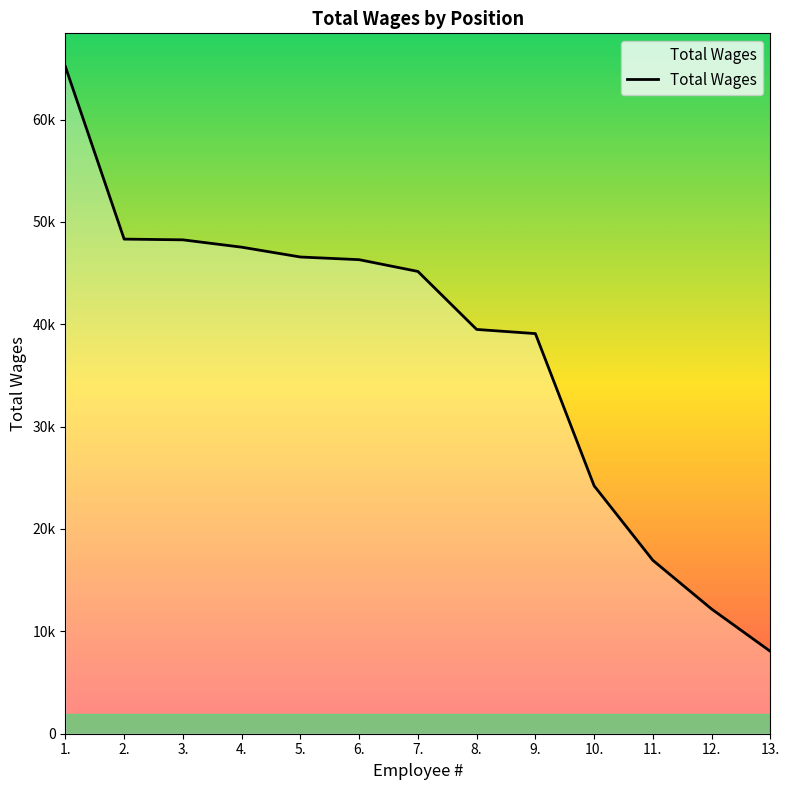

Does the chart have visible grid lines?

No